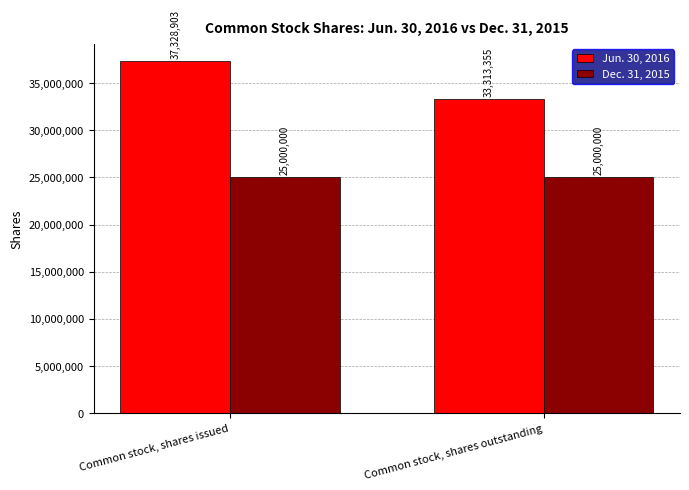

The value of Dec. 31, 2015 at Common stock, shares outstanding is 36079792. True or false?

False